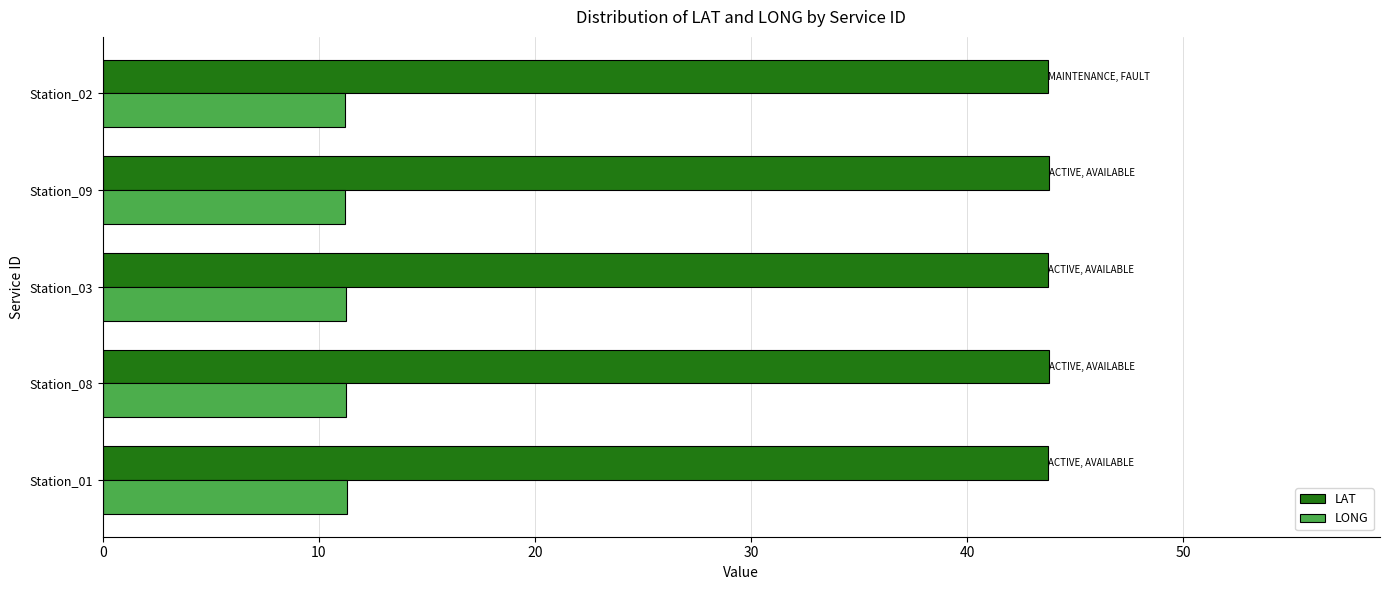

Is the value of LAT at Station_01 greater than the value of LONG at Station_01?

Yes